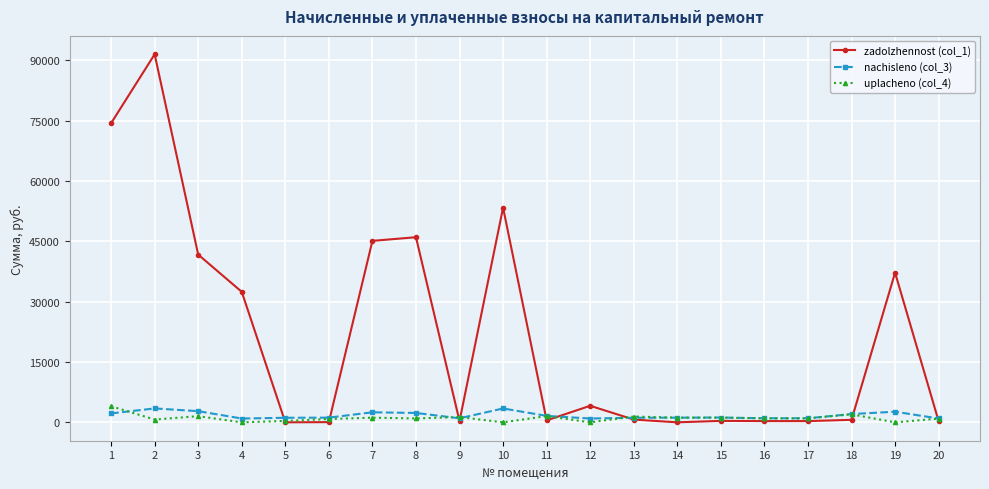

Which series has the widest spread of values?

zadolzhennost (col_1)